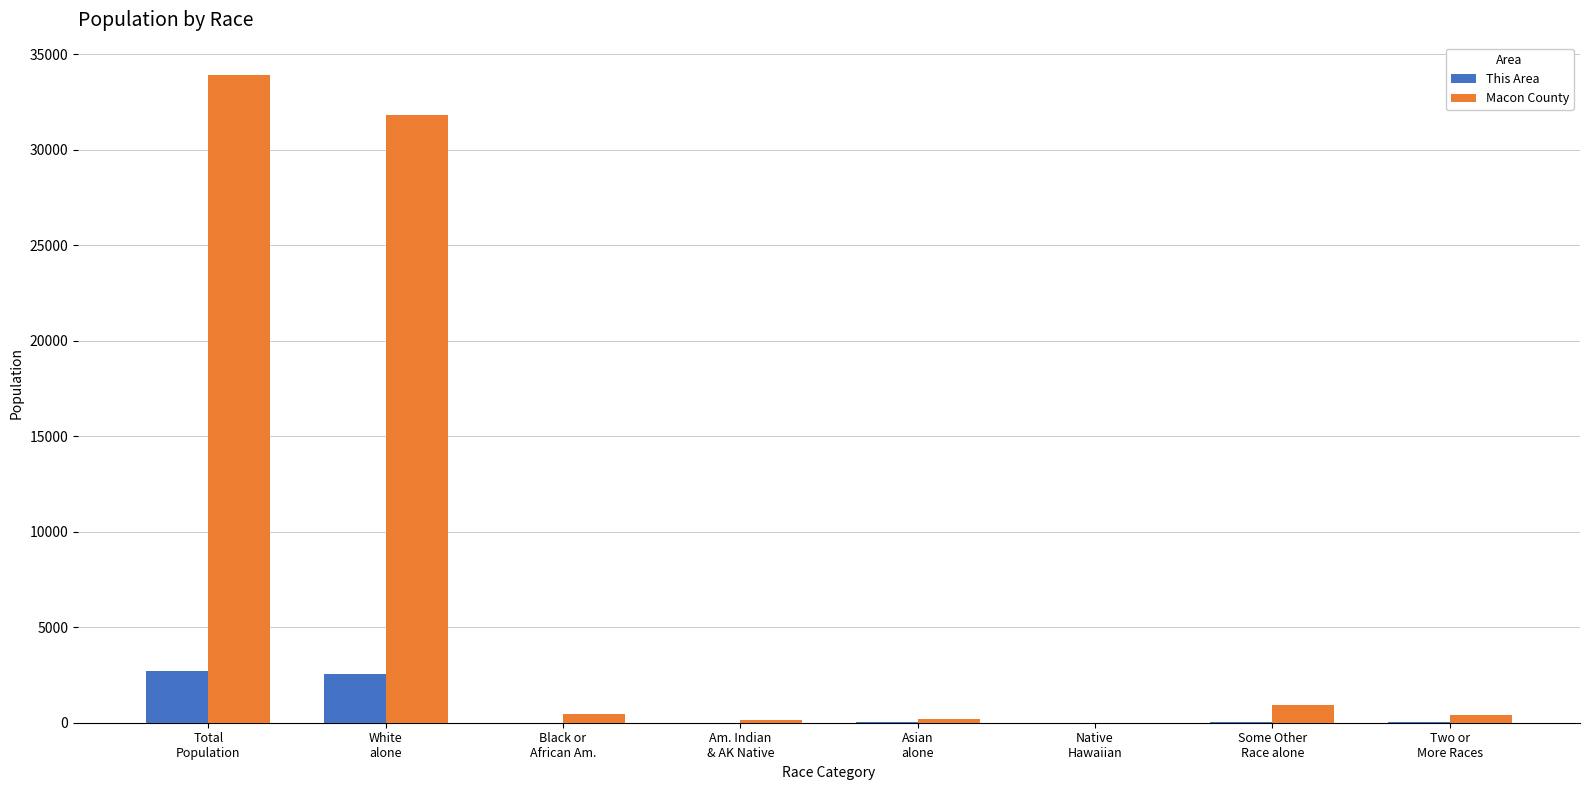

What is the greatest value displayed?

33922